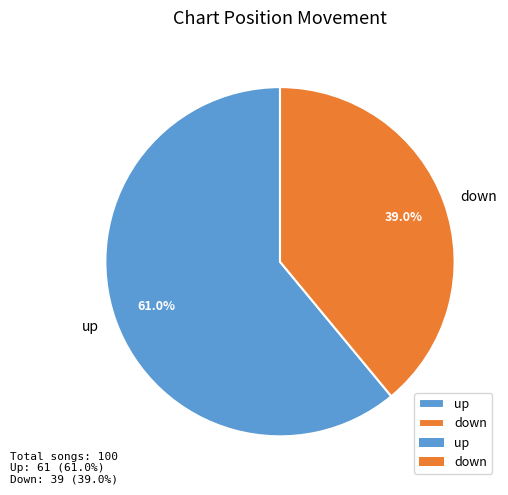

What percentage is NOT represented by up?

39.0%